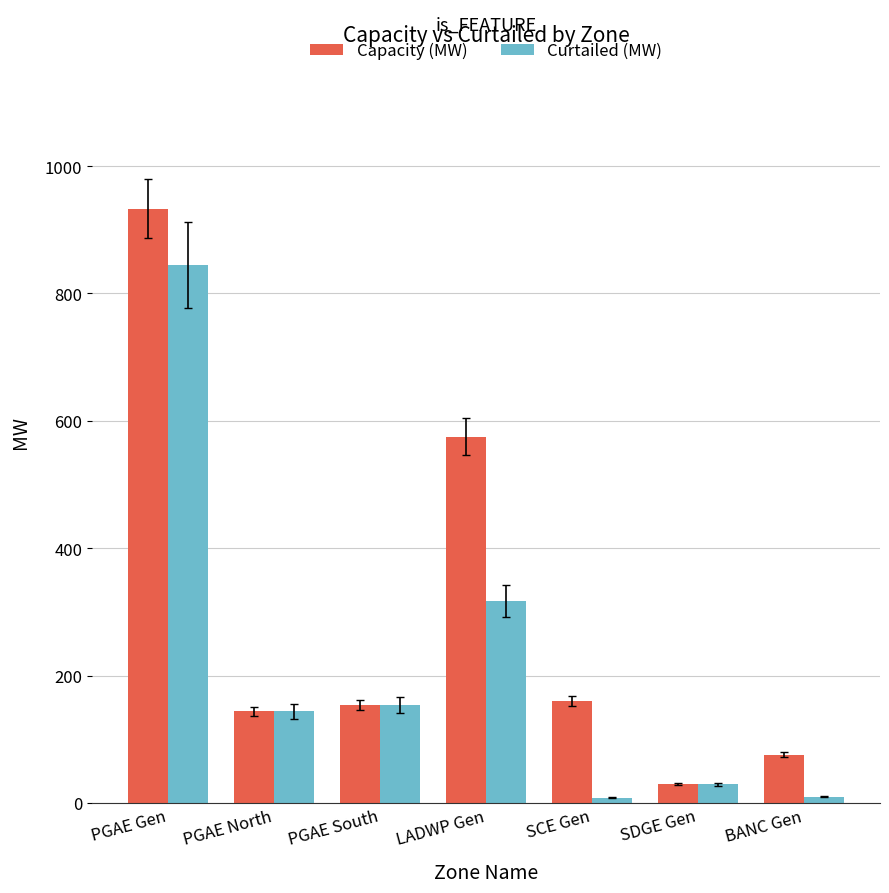

Which series has the largest range (max minus min)?

Capacity (MW)